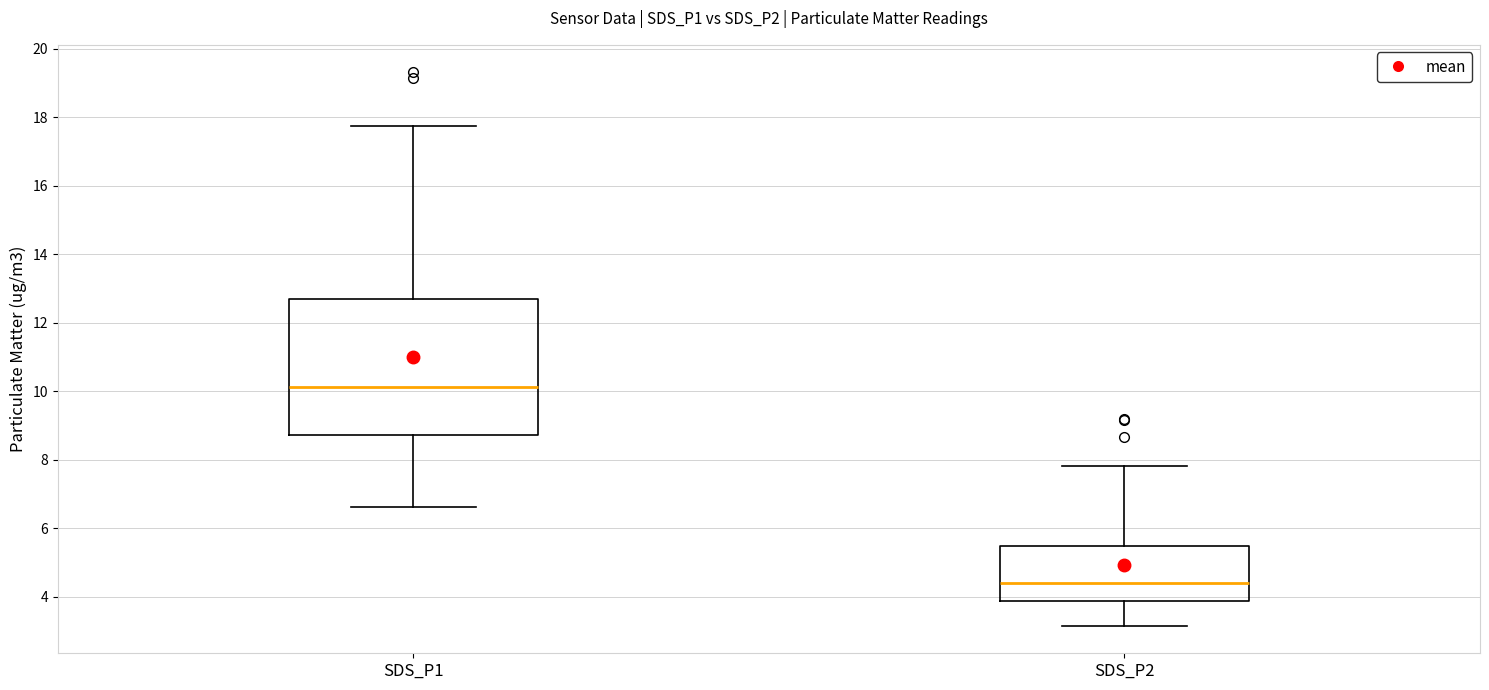

Where does the lower whisker of the box for SDS_P2 end on the y-axis? The values are not printed on the chart, so give them approximately, as read against the axis.

3.2